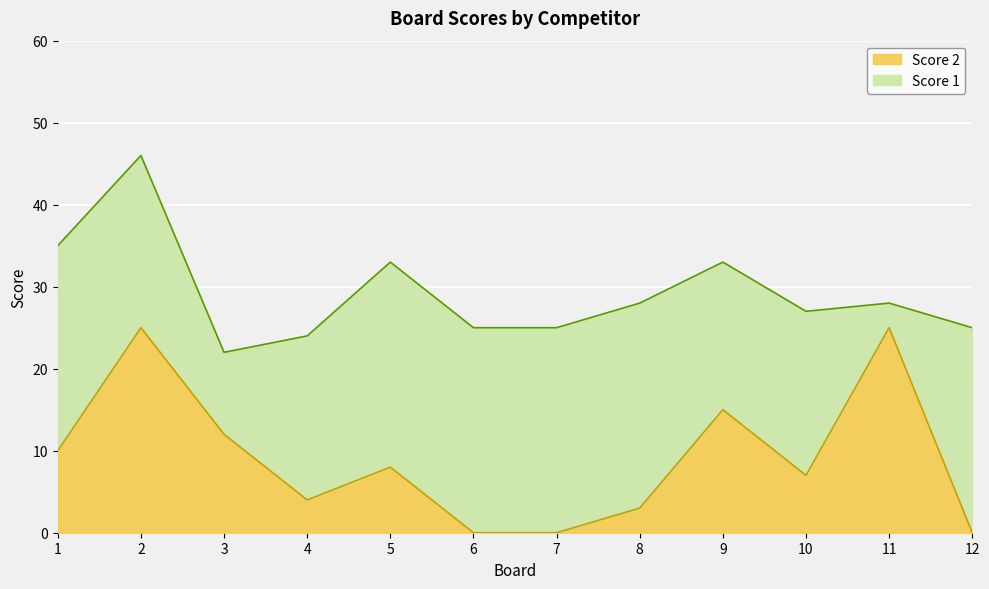

What is the change in value from 5 to 9?

+7